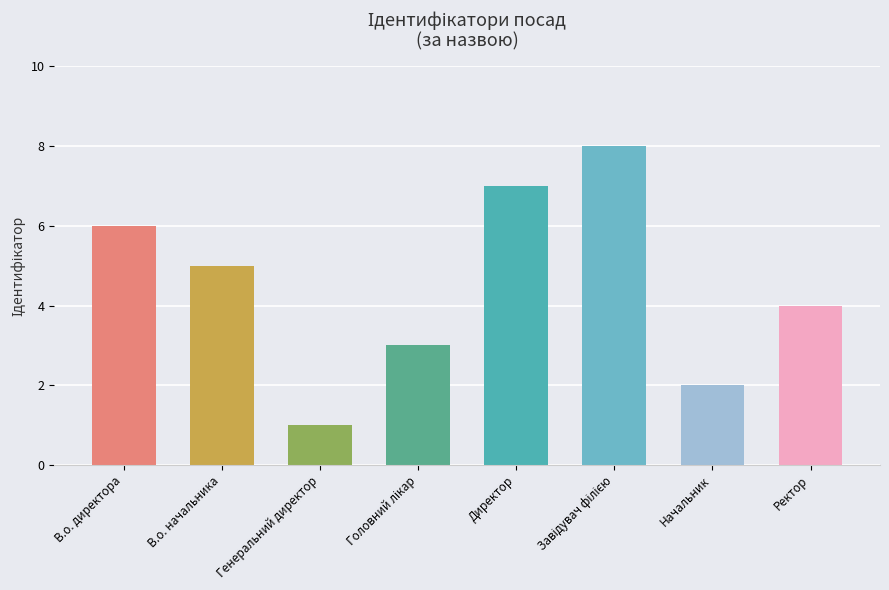

What is the label of the 8th bar from the left?

Ректор